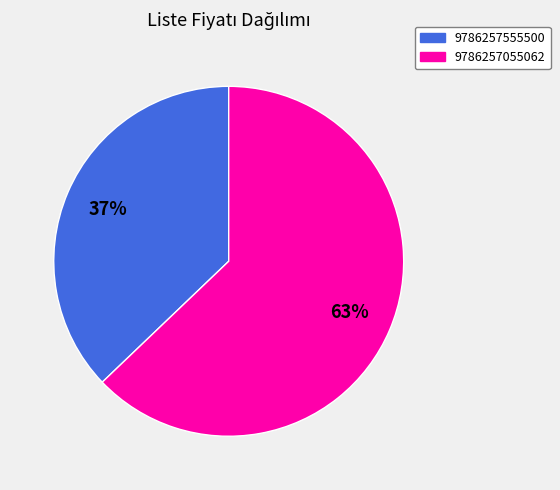

Combined, do 9786257055062 and 9786257555500 account for over 50%?

Yes